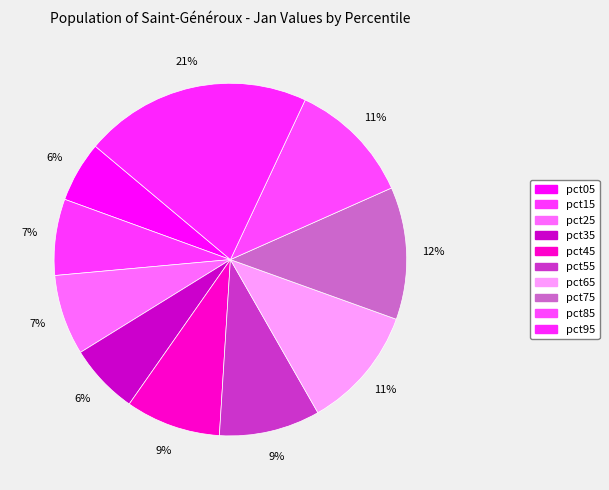

What percentage is the pct65 slice, to the nearest percent?

11%